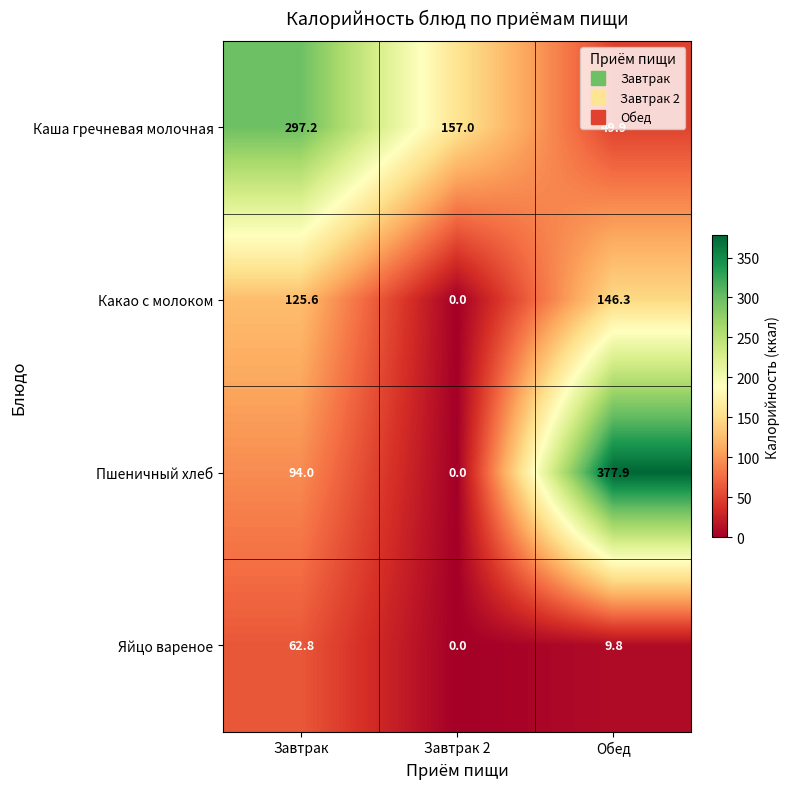

How many series are shown in this chart?

4